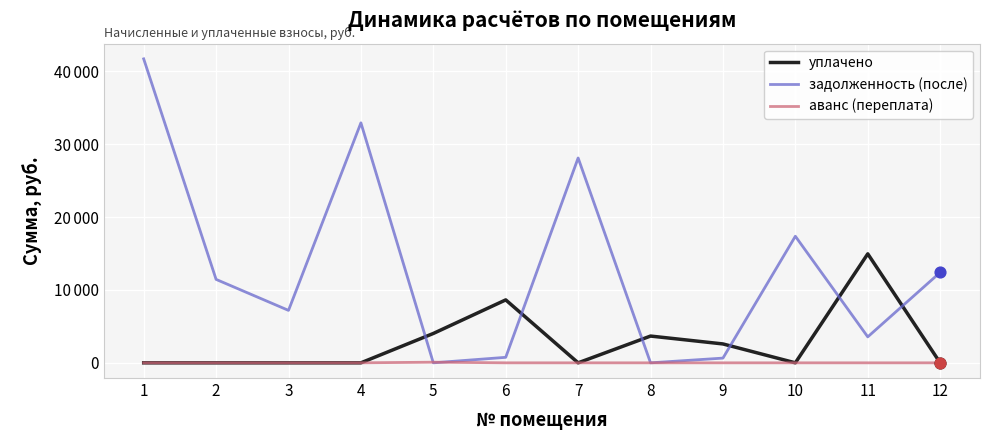

Which series has the largest total across all categories?

задолженность (после)